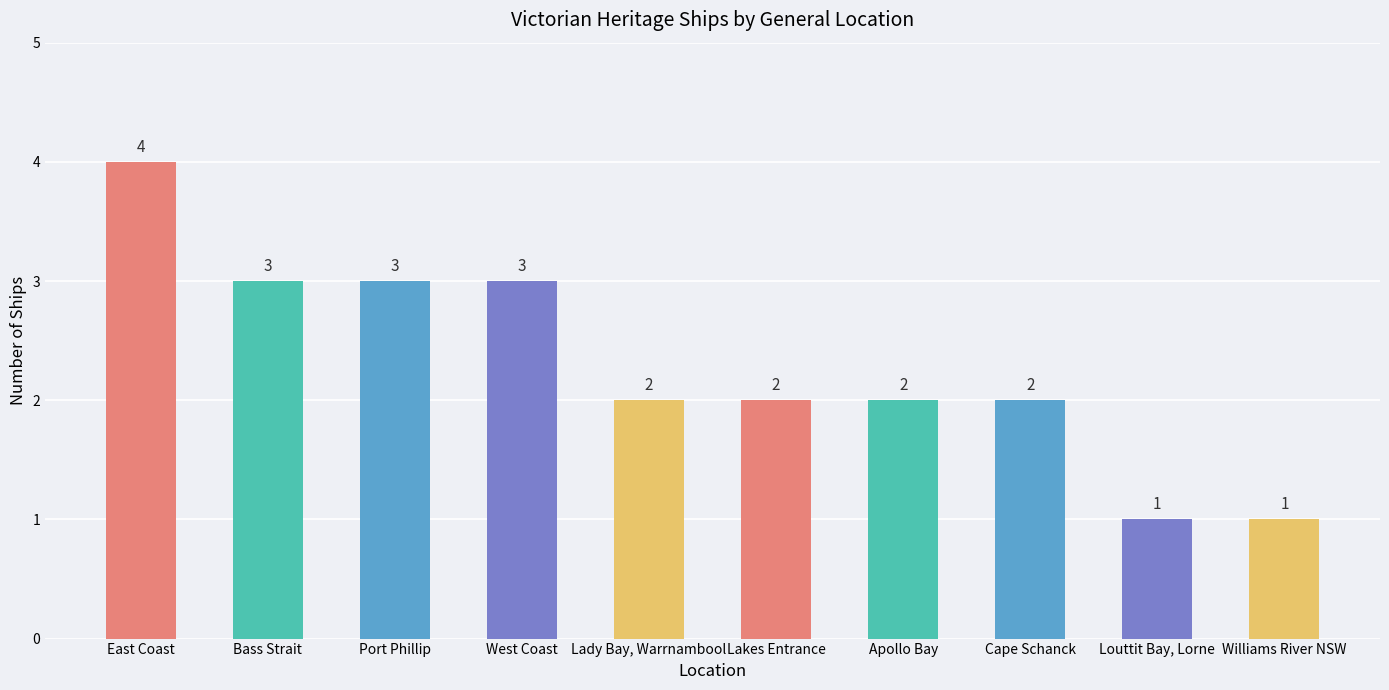

Which has a higher value, Williams River NSW or West Coast?

West Coast